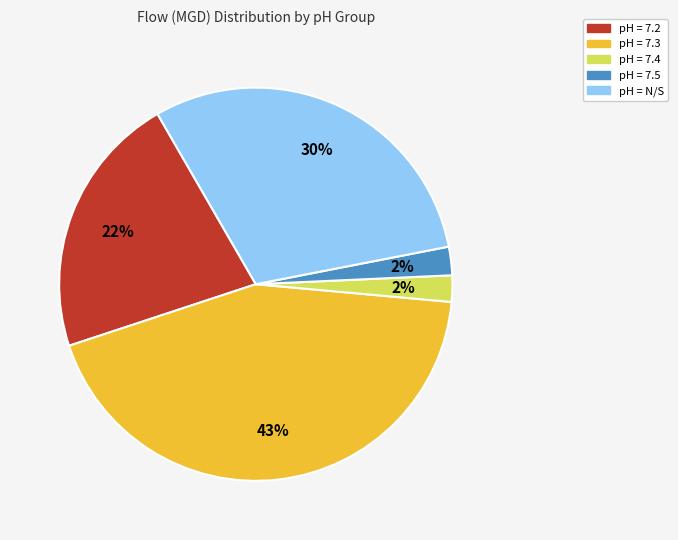

Does pH = 7.5 account for over 50% of the chart?

No